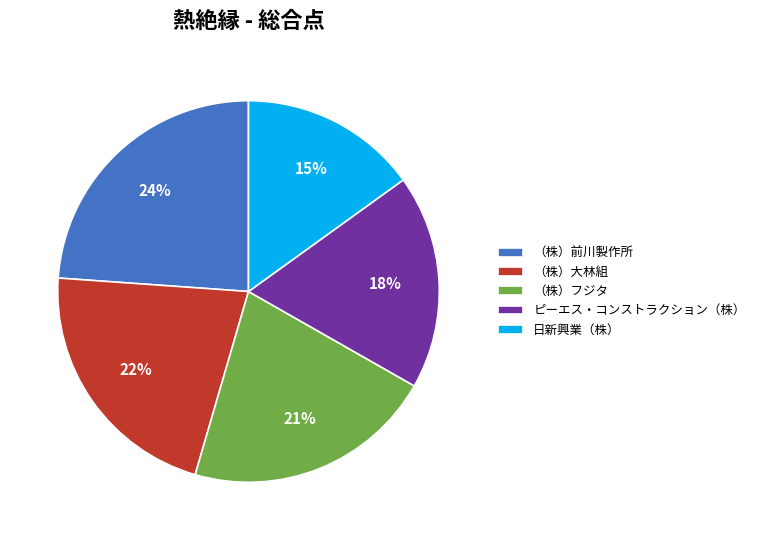

Count the number of slices in the pie.

5